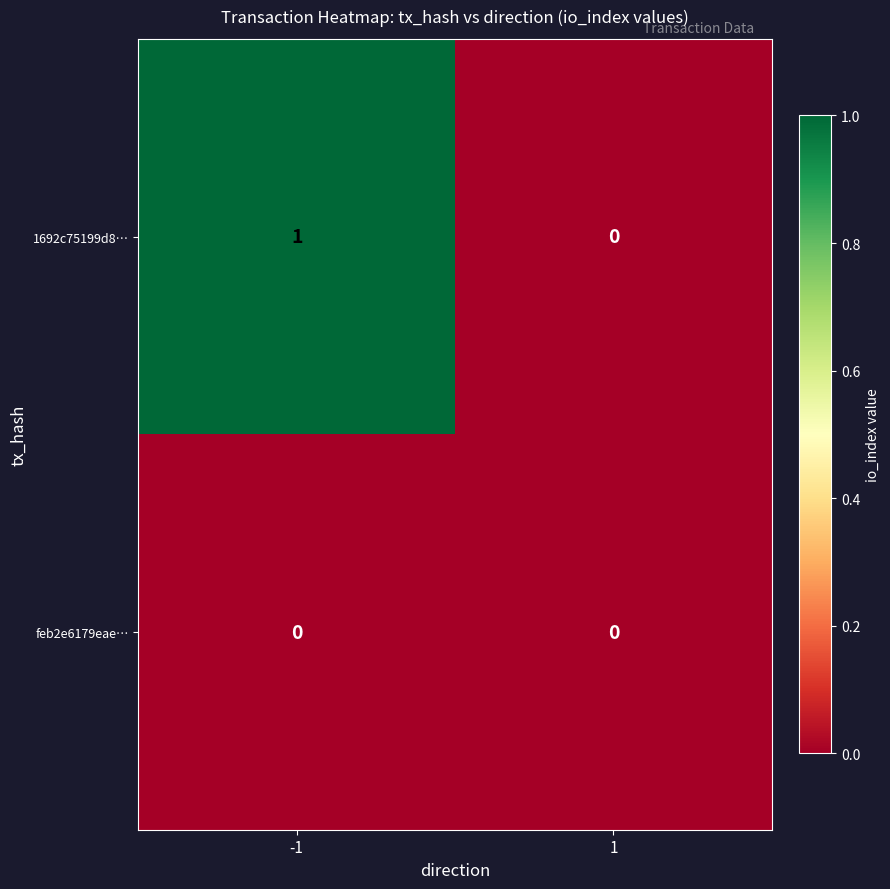

Which series has the largest total across all categories?

1692c75199d8…